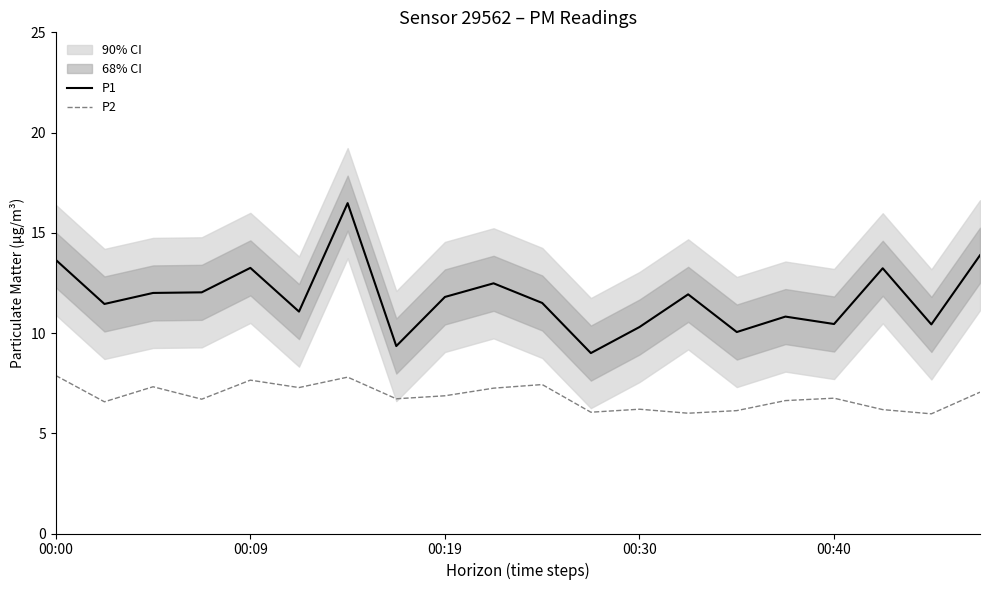

True or false: P2 and P1 cross at least once.

False